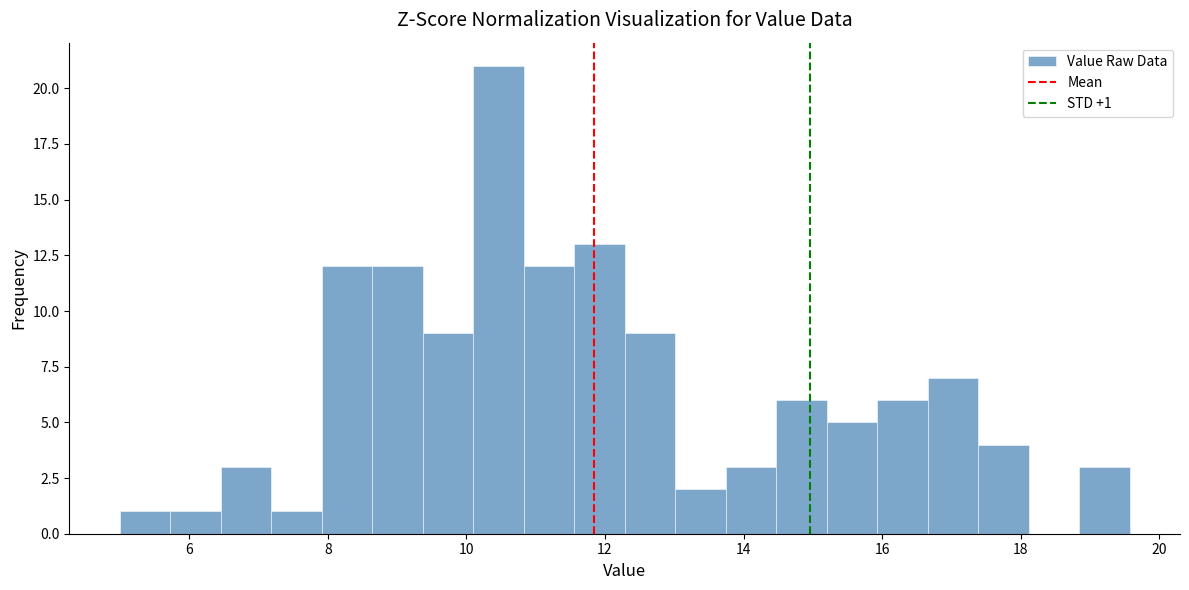

Around what value on the x-axis is the tallest bar? Give the approximate position of its centre, as read against the axis.

10.4